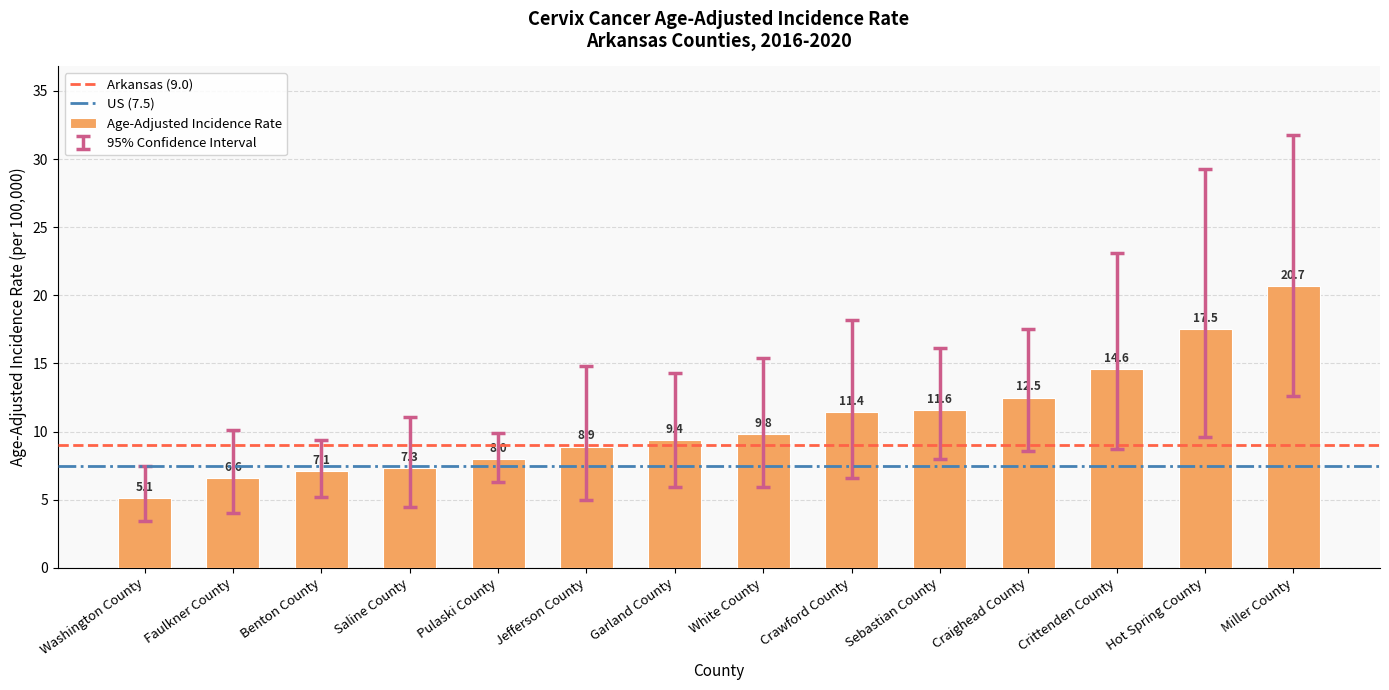

Is it true that the value at White County is 9.8?

True